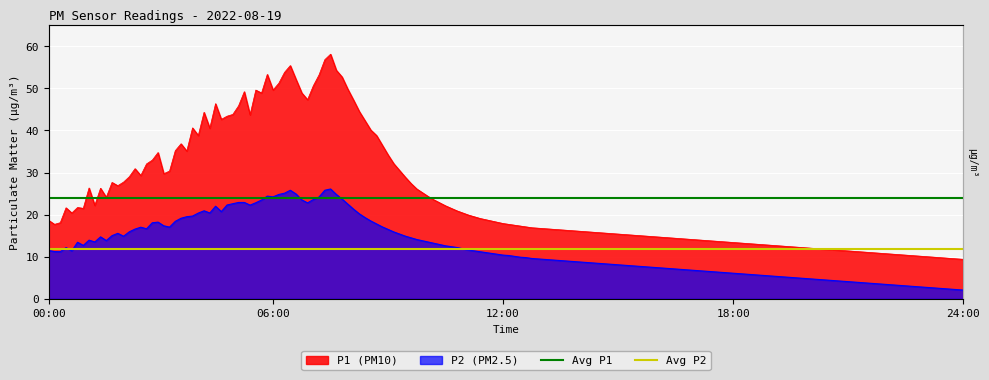

What position from the left is 06:00?

2